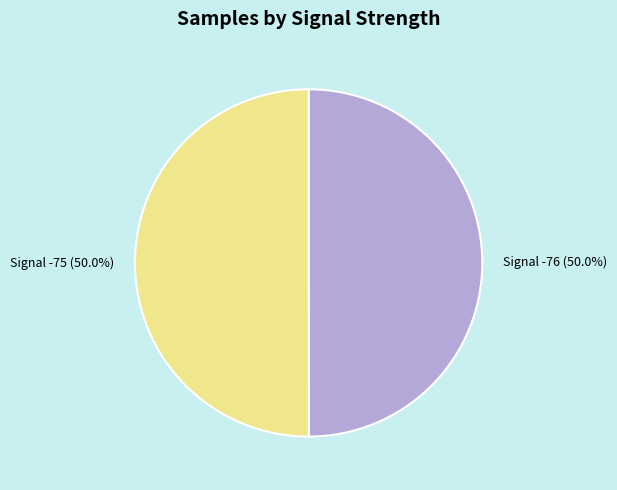

How much of the chart is everything except Signal -75?

50.0%